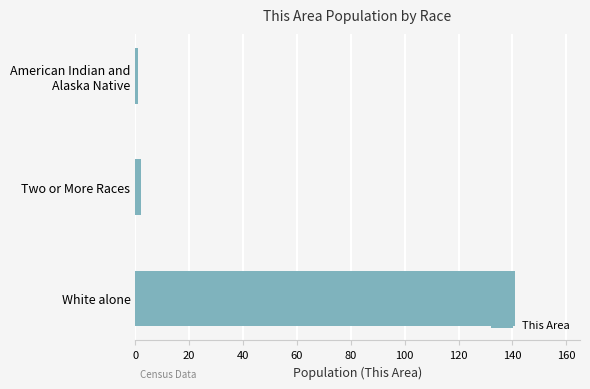

What is the sum of all values?

144